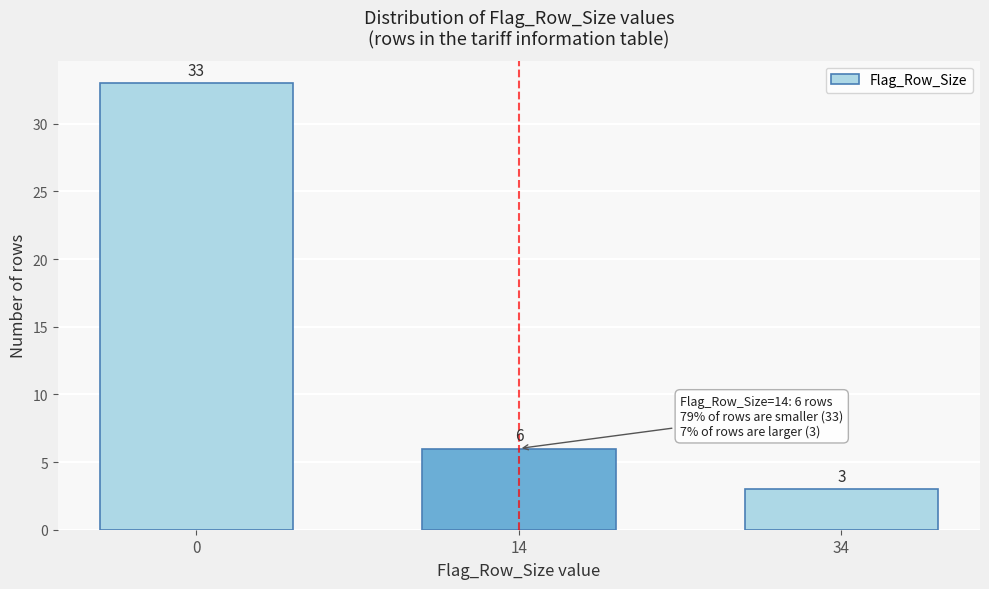

Reading right to left, what are all the values shown in this chart?

34=3	14=6	0=33